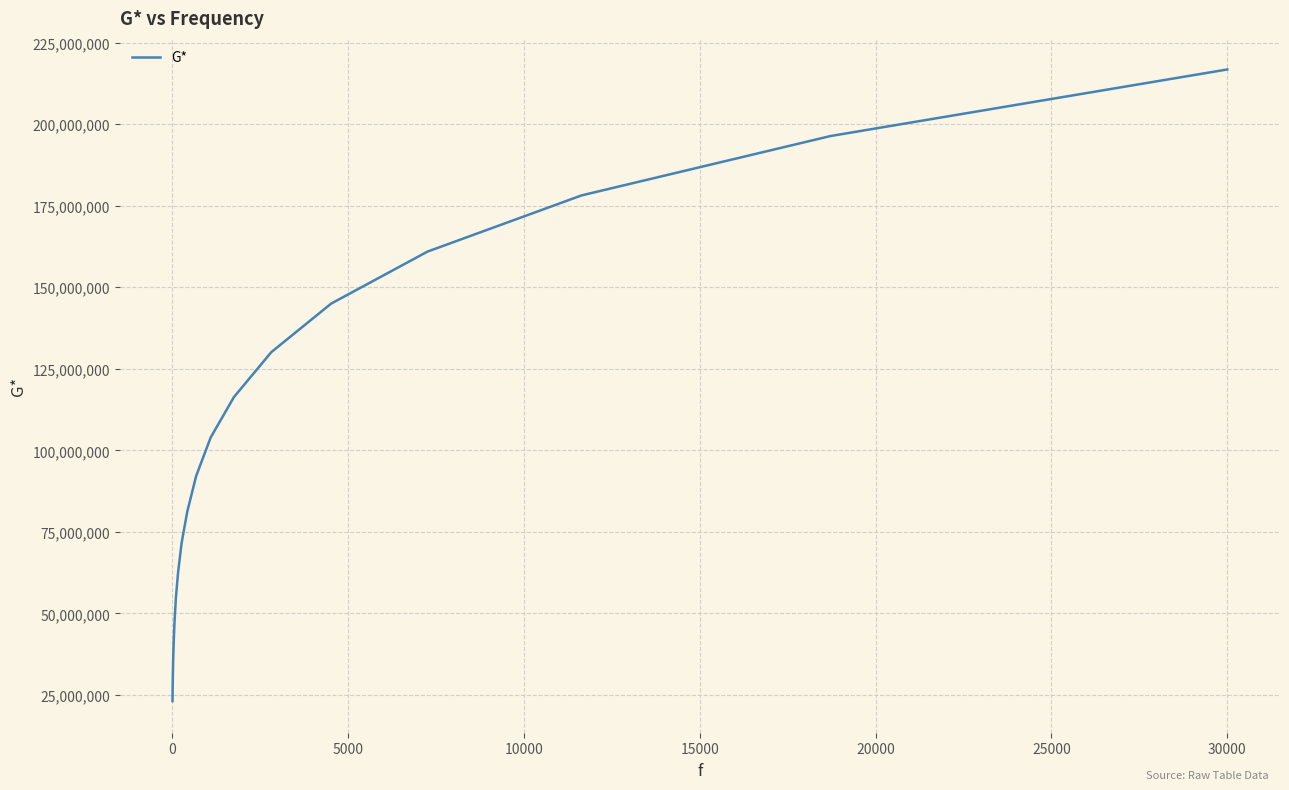

What is the difference between the maximum and minimum values?

193648000